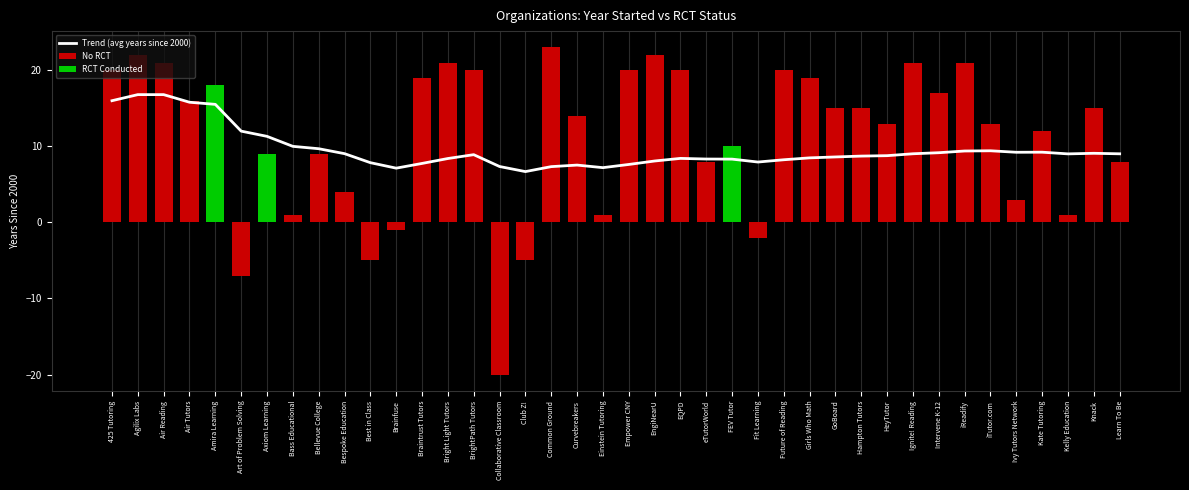

Which has a higher value, EQPD or Hampton Tutors?

Hampton Tutors